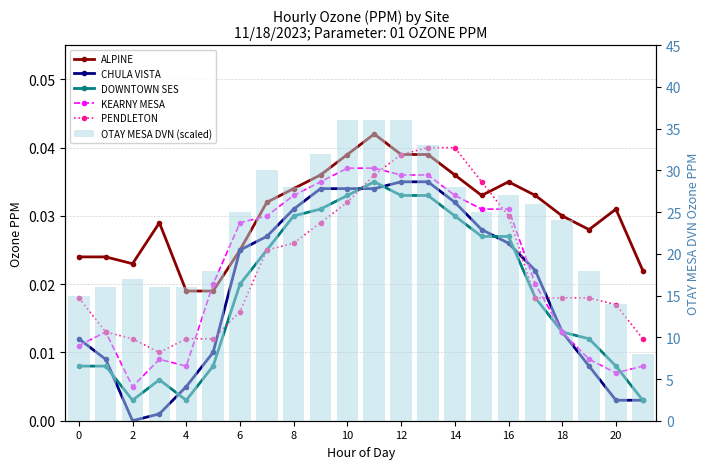

What is the difference between the maximum and second lowest values in the OTAY MESA DVN (scaled) series?

22.0